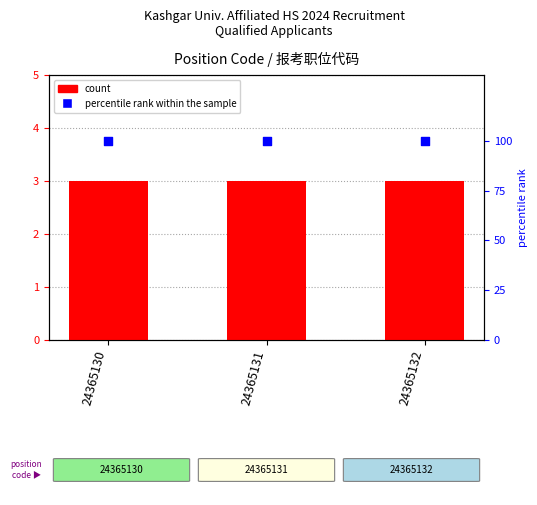

Which series has the largest Y range (max minus min)?

count